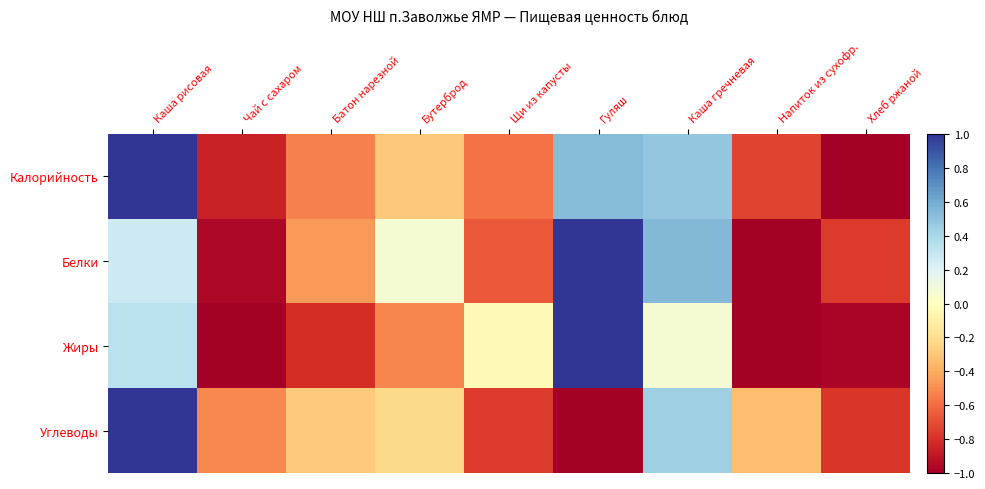

Reading left to right, extract all data points from this chart.

Калорийность: Каша рисовая=1.0	Чай с сахаром=-0.9	Батон нарезной=-0.5	Бутерброд=-0.3	Щи из капусты=-0.6	Гуляш=0.5	Каша гречневая=0.5	Напиток из сухофр.=-0.7	Хлеб ржаной=-1.0
Белки: Каша рисовая=0.3	Чай с сахаром=-1.0	Батон нарезной=-0.5	Бутерброд=0.1	Щи из капусты=-0.7	Гуляш=1.0	Каша гречневая=0.5	Напиток из сухофр.=-1.0	Хлеб ржаной=-0.8
Жиры: Каша рисовая=0.3	Чай с сахаром=-1.0	Батон нарезной=-0.8	Бутерброд=-0.5	Щи из капусты=-0.0	Гуляш=1.0	Каша гречневая=0.1	Напиток из сухофр.=-1.0	Хлеб ржаной=-1.0
Углеводы: Каша рисовая=1.0	Чай с сахаром=-0.5	Батон нарезной=-0.3	Бутерброд=-0.2	Щи из капусты=-0.8	Гуляш=-1.0	Каша гречневая=0.4	Напиток из сухофр.=-0.3	Хлеб ржаной=-0.8